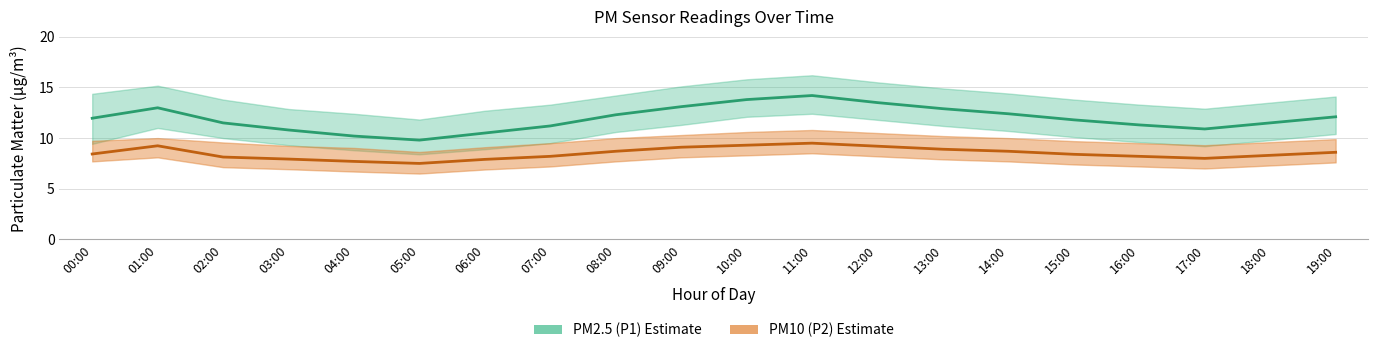

Which series has the largest total across all categories?

PM2.5 (P1)